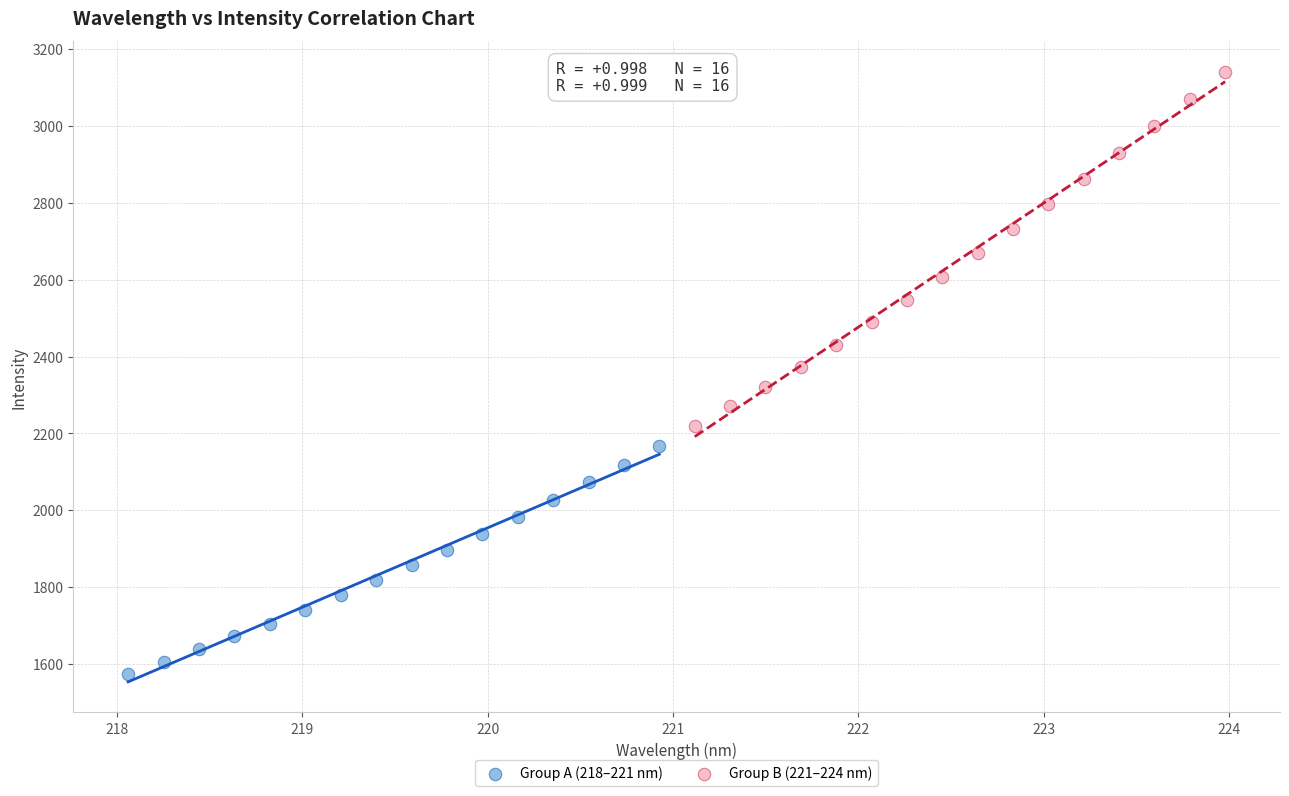

Which series has the widest spread of Y values?

Group B (221–224 nm)